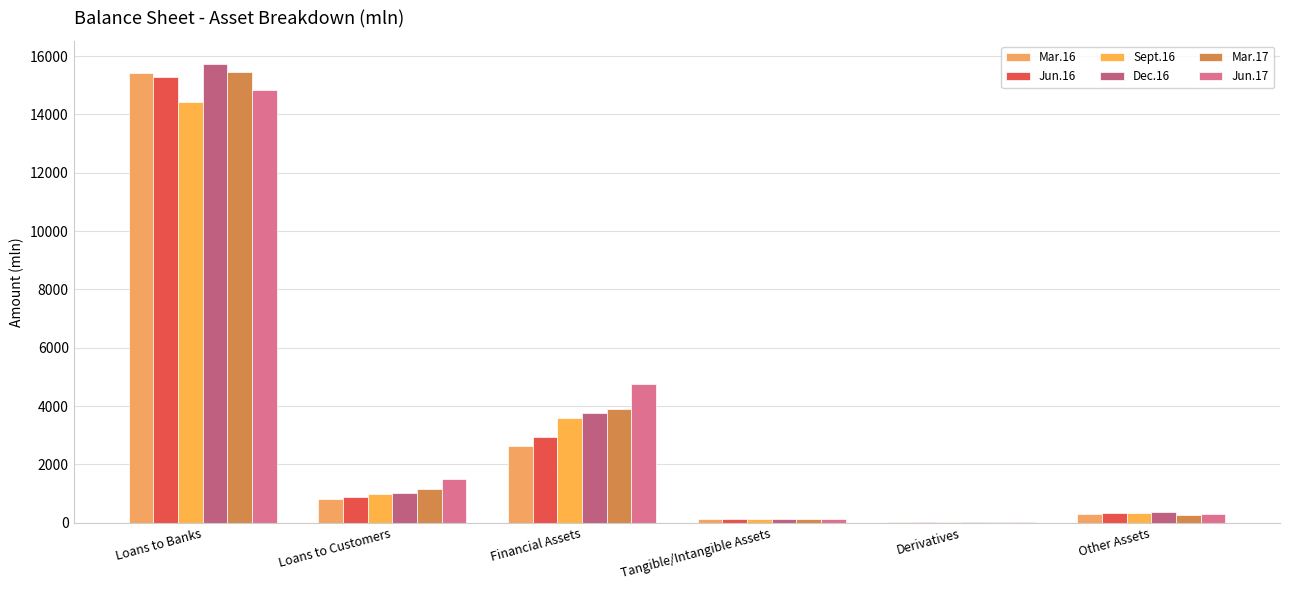

Rank the series by their maximum value, from lowest to highest.

Sept.16, Jun.17, Jun.16, Mar.16, Mar.17, Dec.16